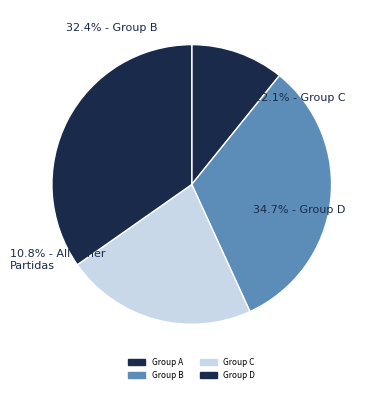

What portion of the pie excludes 2CF245A1E32F1E12C44E17E24DDA46CE?

89.2%